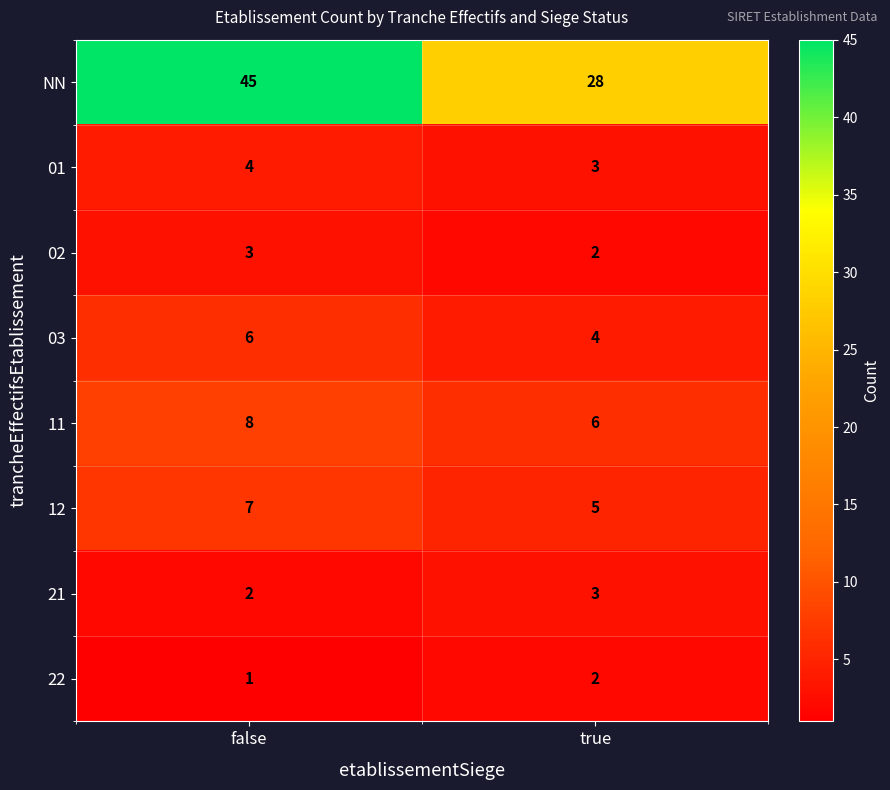

List the labels in order of 12 value, largest first.

false, true